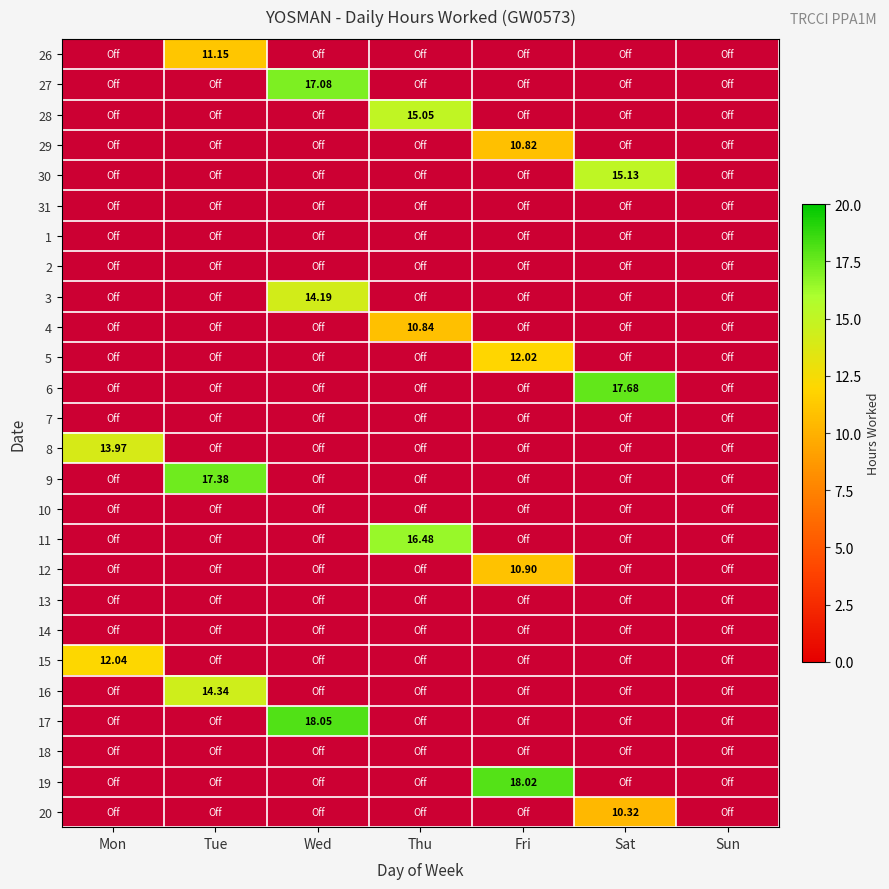

How many data points in 8 are above 0?

1